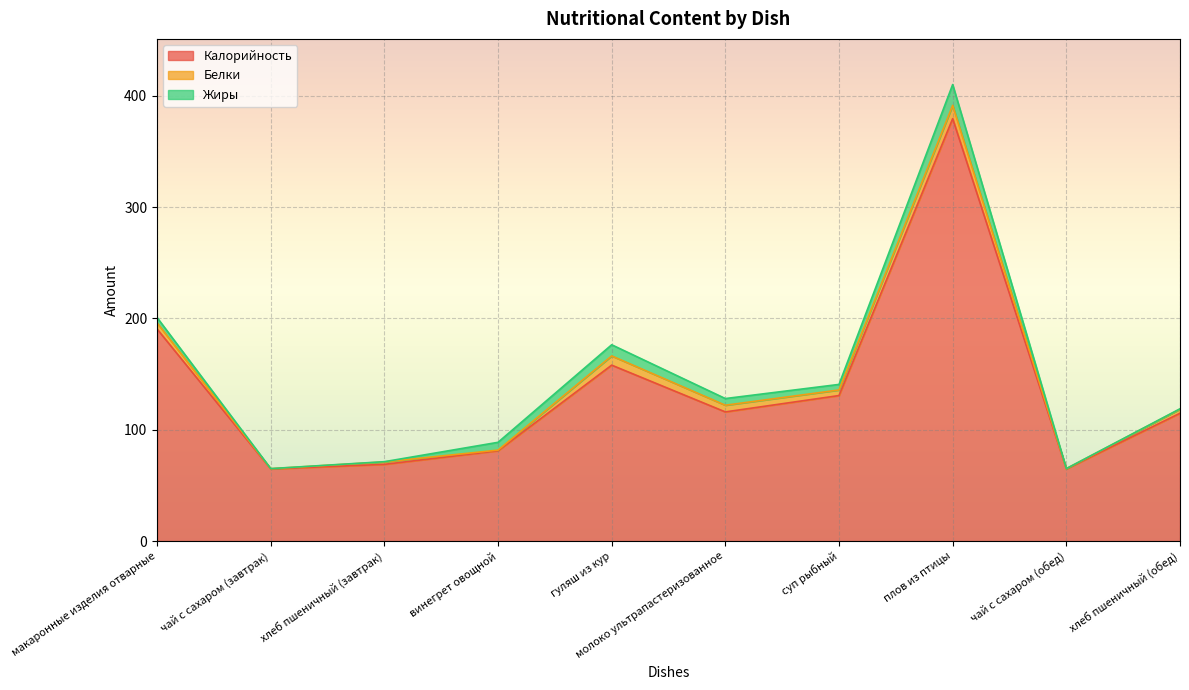

Is it true that Белки equals 6.0 at молоко ультрапастеризованное?

True